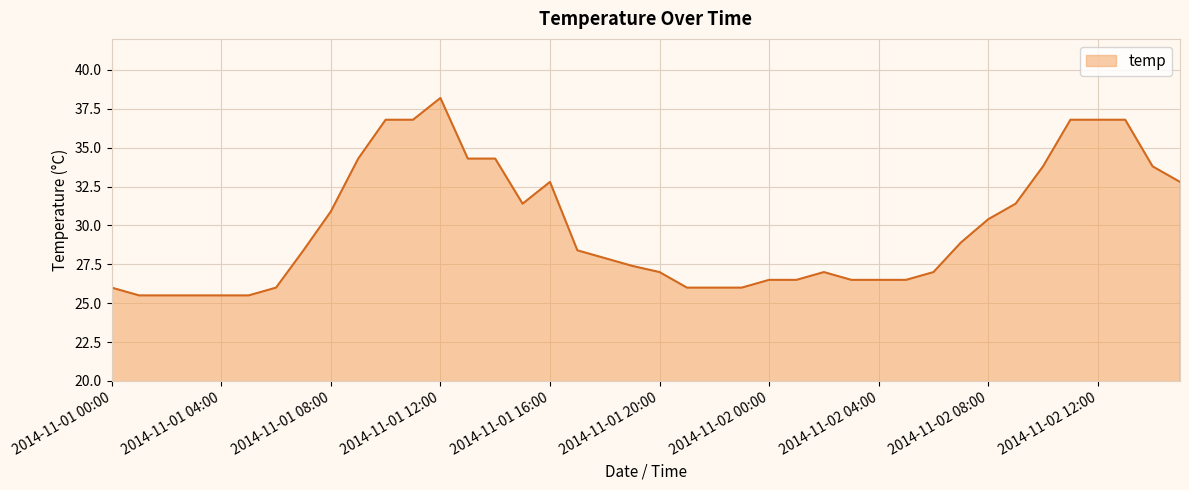

What is the difference between the maximum and minimum values?

12.7